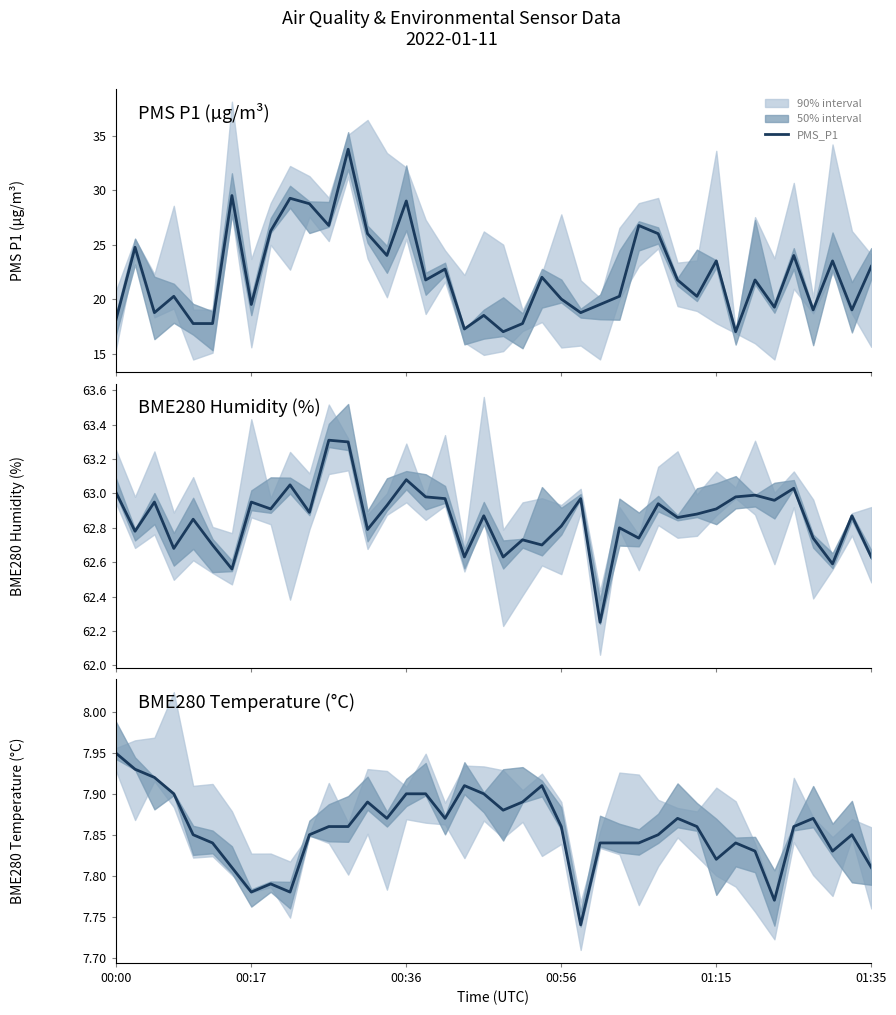

True or false: PMS_P1 and BME280_humidity cross at least once.

False